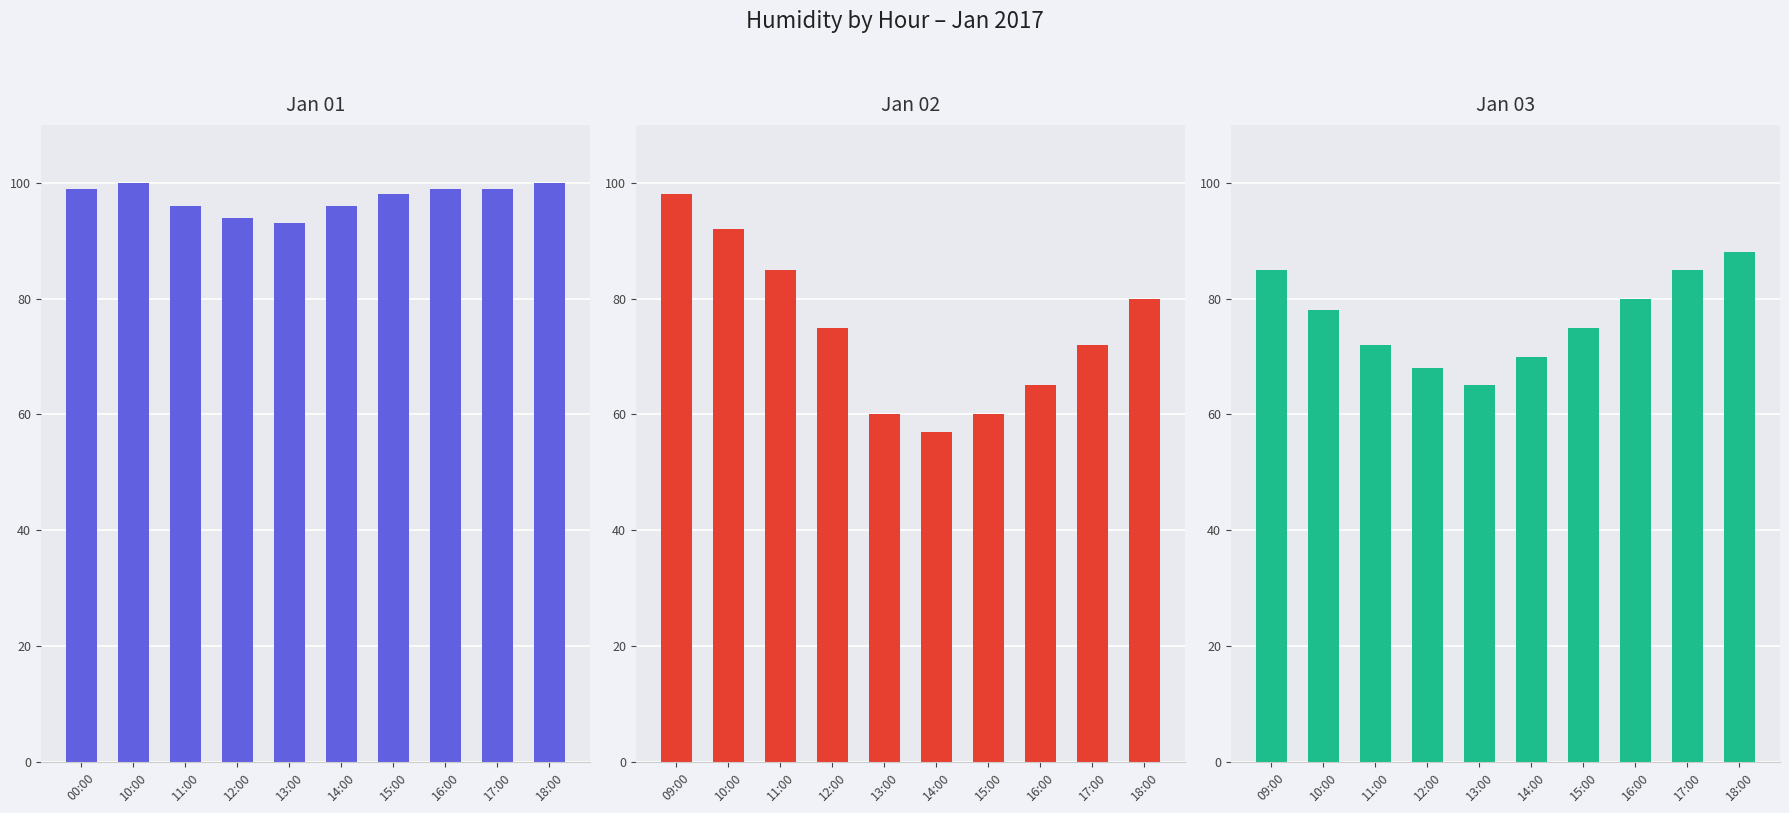

How many values in the Jan-03 (valid hours) series are below 78?

5